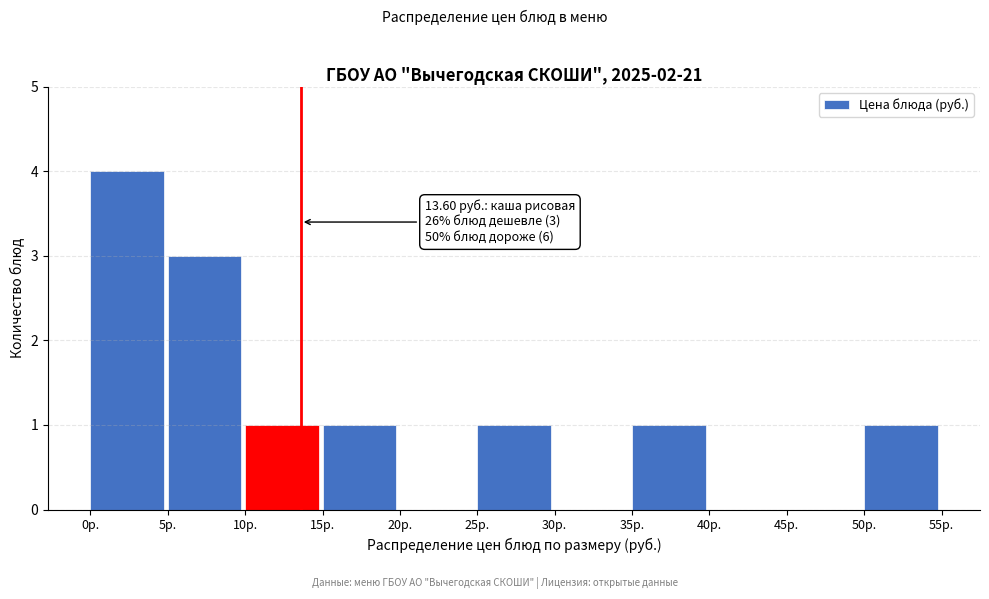

Over which range of the x-axis is the bar tallest?

0 to 5